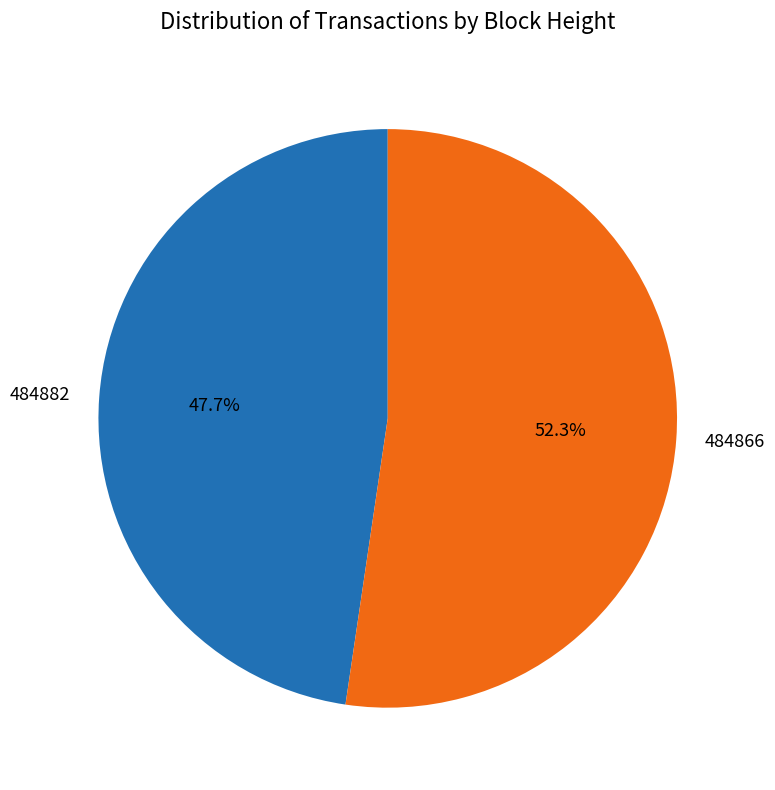

Which slice represents more than half of the pie?

484866